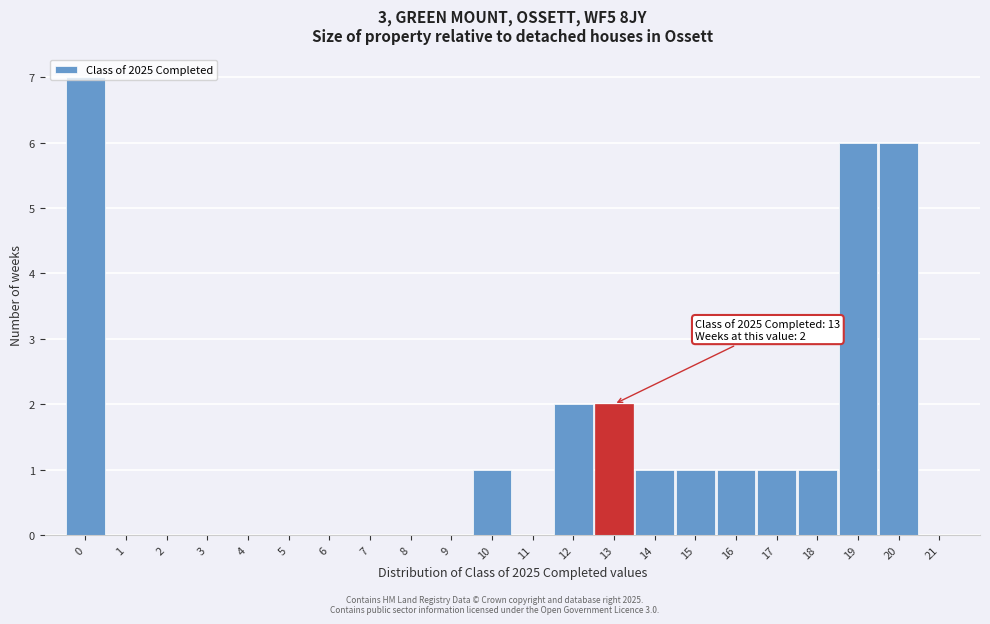

Which range on the x-axis has the tallest bar?

-0.5 to 0.5